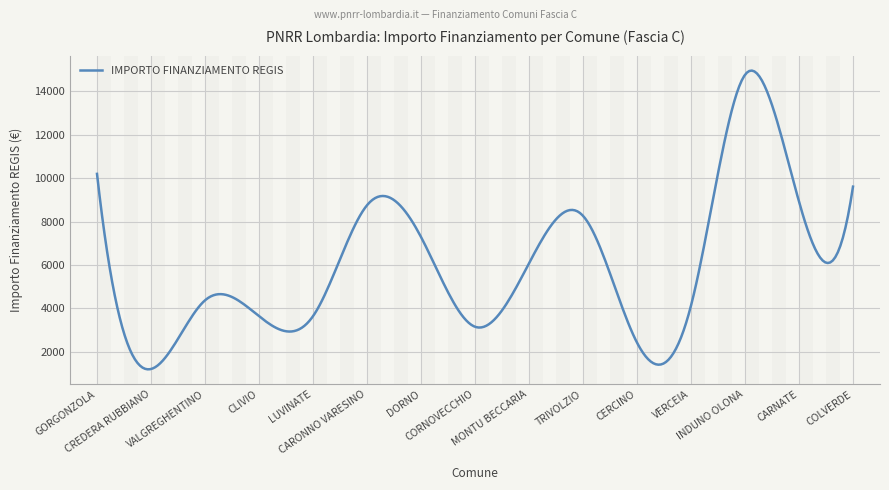

What is the smallest value displayed?

1200.8